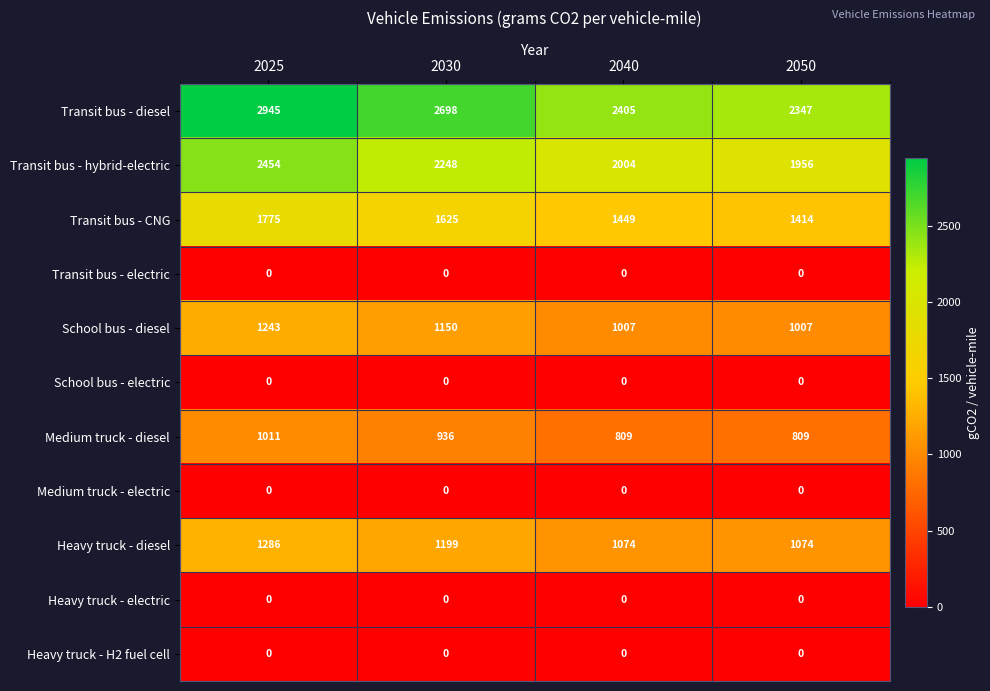

Between 2025 and 2040, which series saw the biggest shift?

Transit bus - diesel